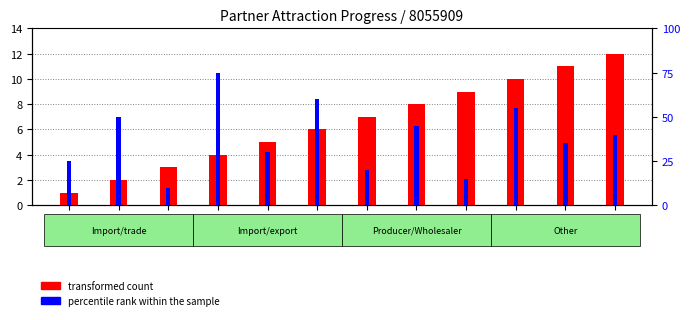

List the series in order of their overall mean, highest first.

percentile rank within the sample, transformed count